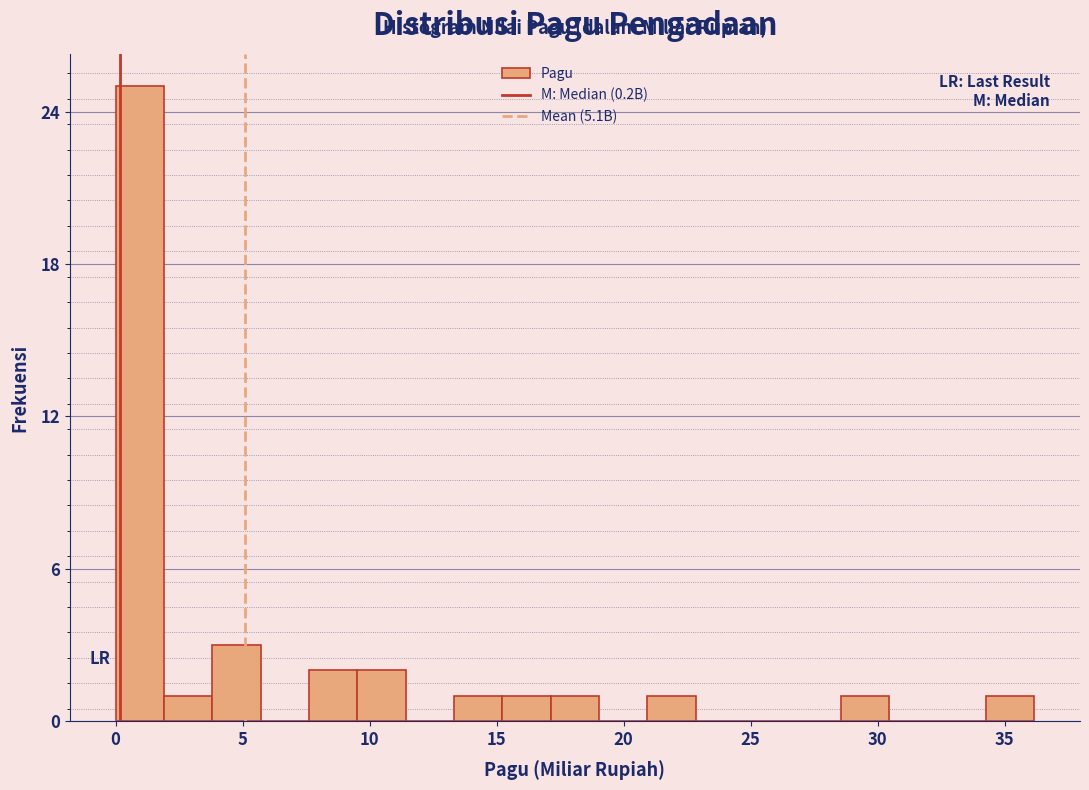

Read against the x-axis, roughly where is the centre of the tallest bar?

1.0